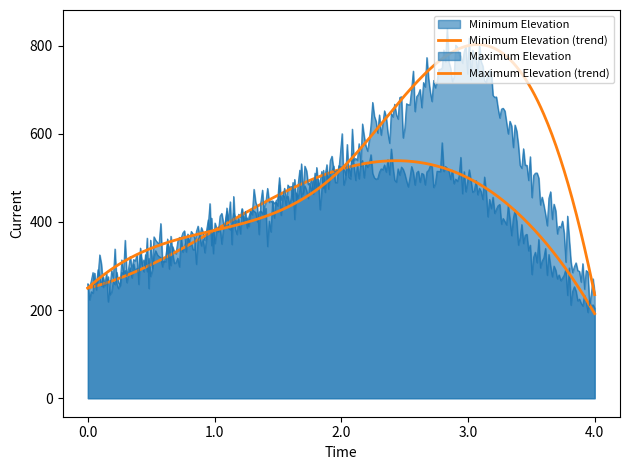

Which series has the widest spread of values?

Maximum Elevation